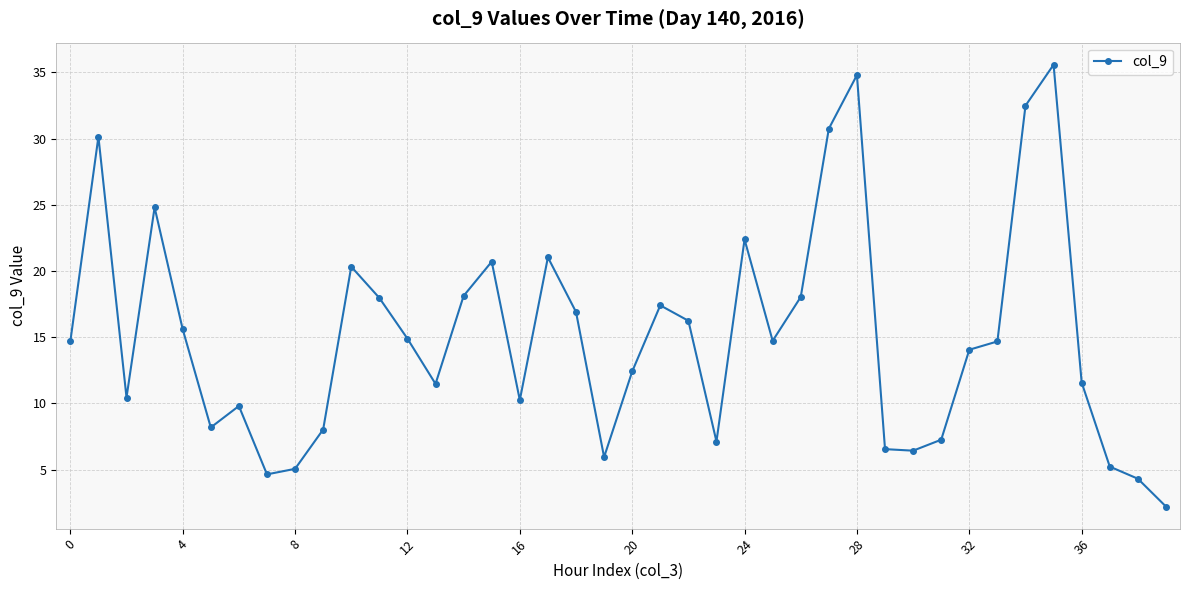

What is the value of the 3rd point from the left?

10.4